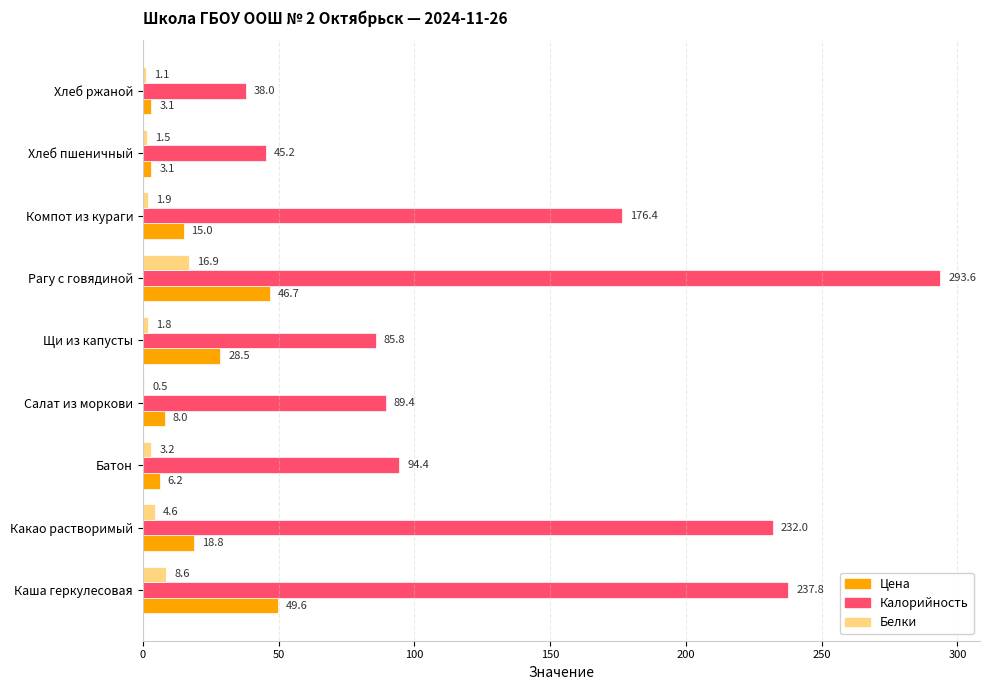

Which category has the highest value in the Белки series?

Рагу с говядиной